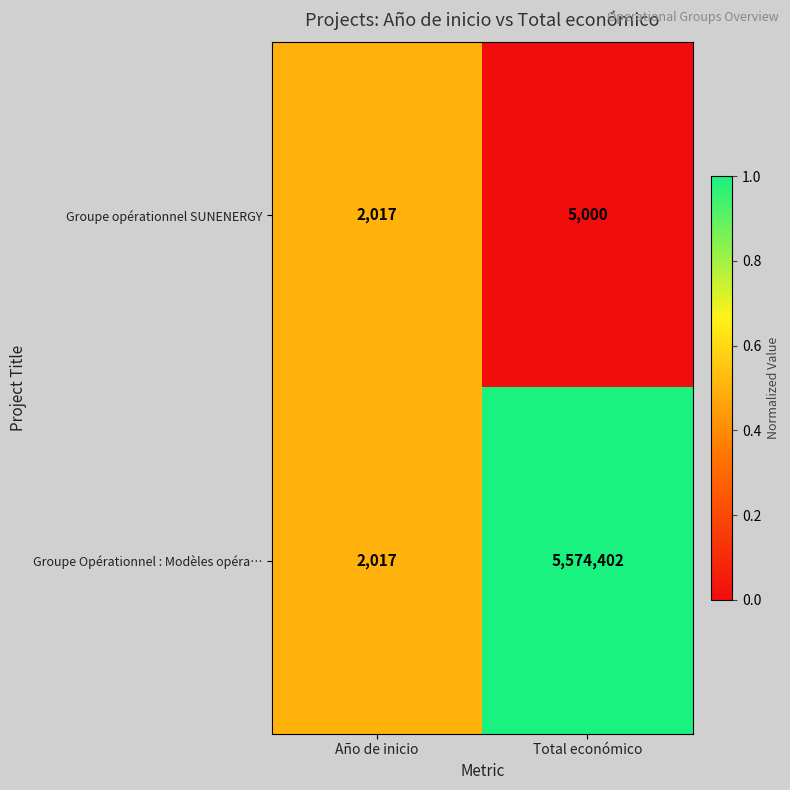

Count the number of data series in this chart.

2